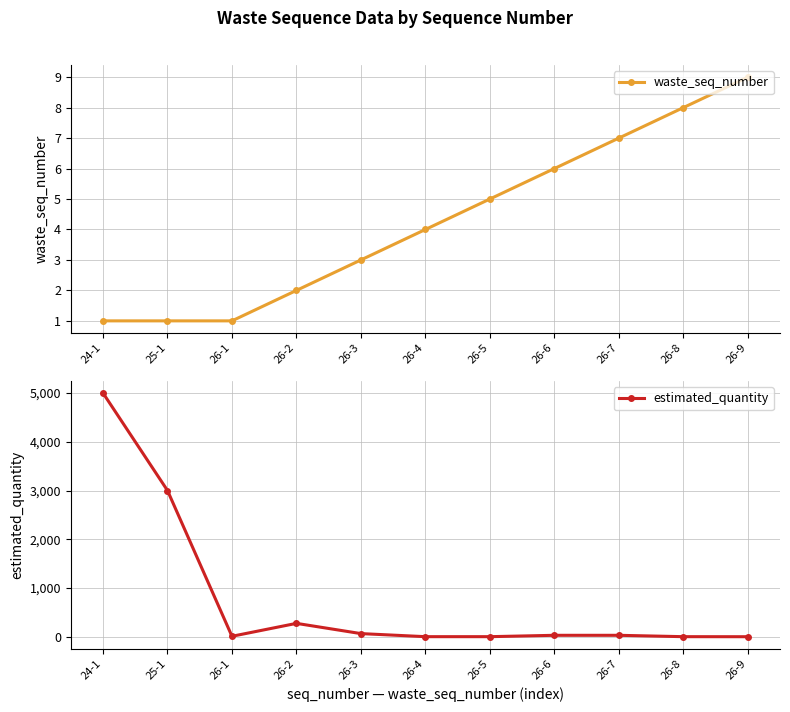

Is the value of estimated_quantity at 26-4 greater than the value of waste_seq_number at 26-9?

No